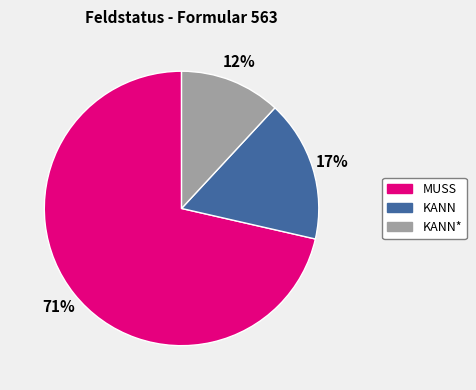

How many slices are in this pie chart?

3